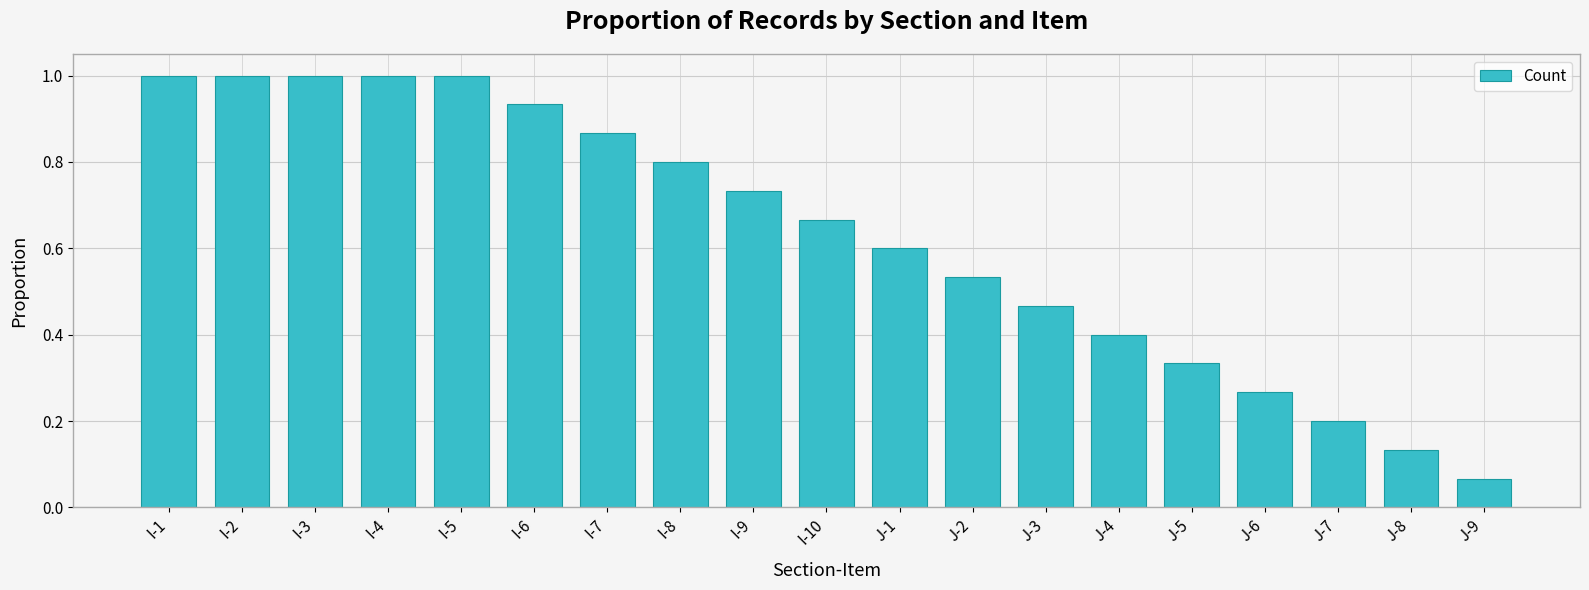

What is the label of the 3rd bar from the left?

I-3